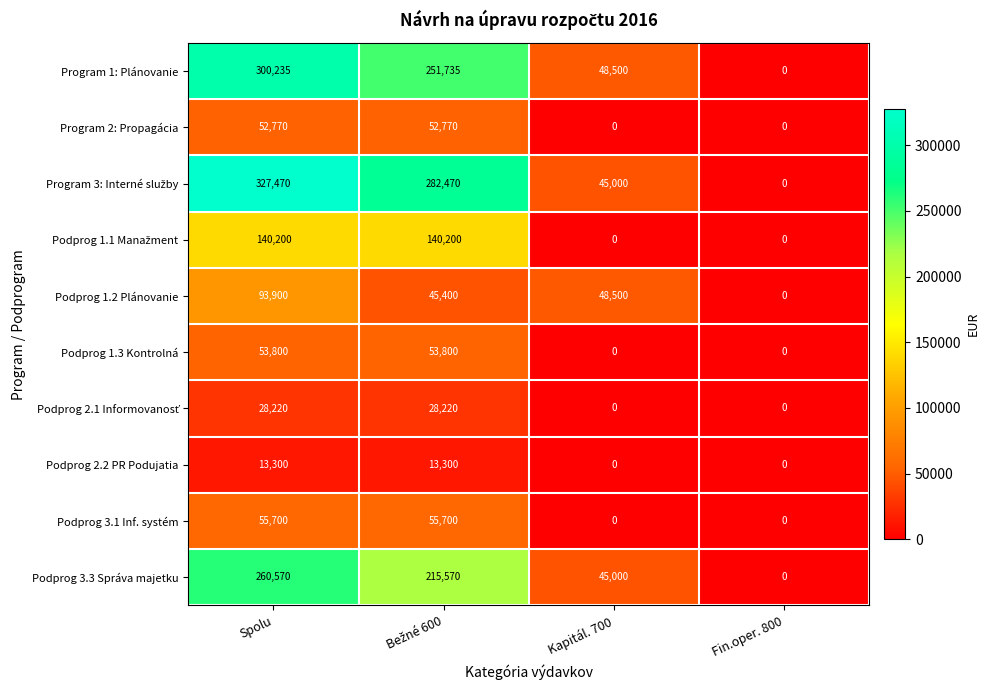

What is the difference between the maximum and minimum values in the Podprog 2.2 PR Podujatia series?

13300